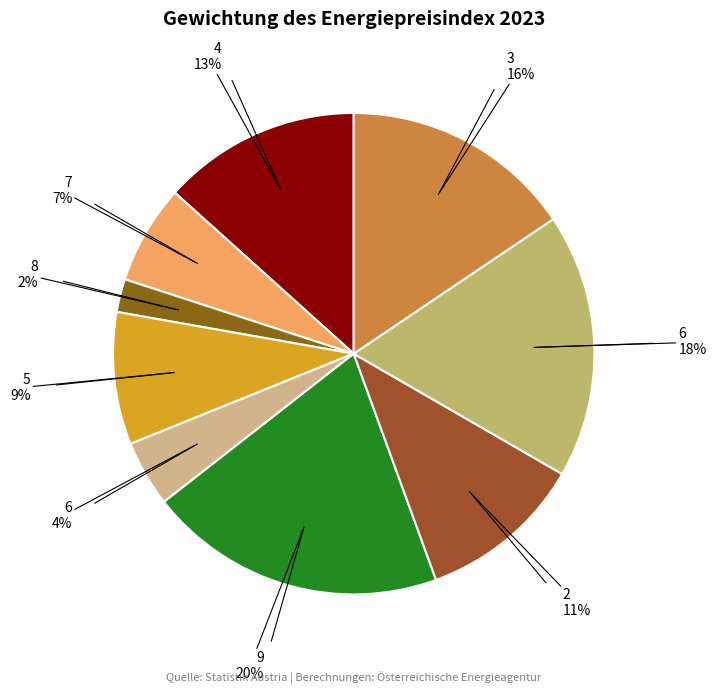

How many segments does this pie chart have?

9